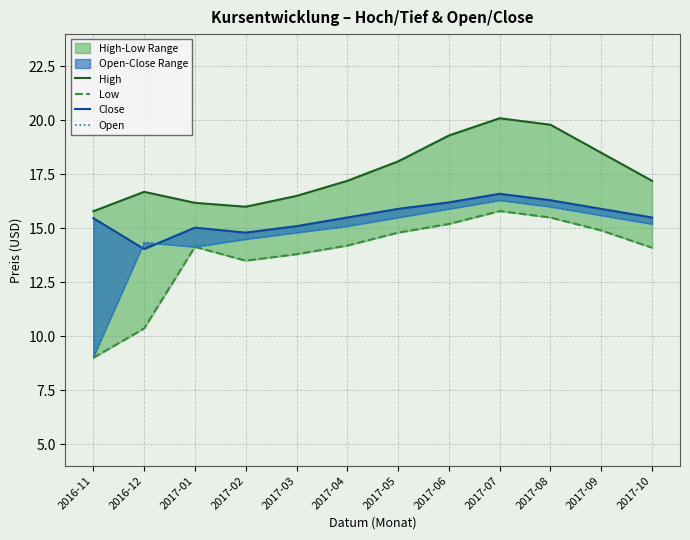

What is the total value across all series at 2016-12?

55.4